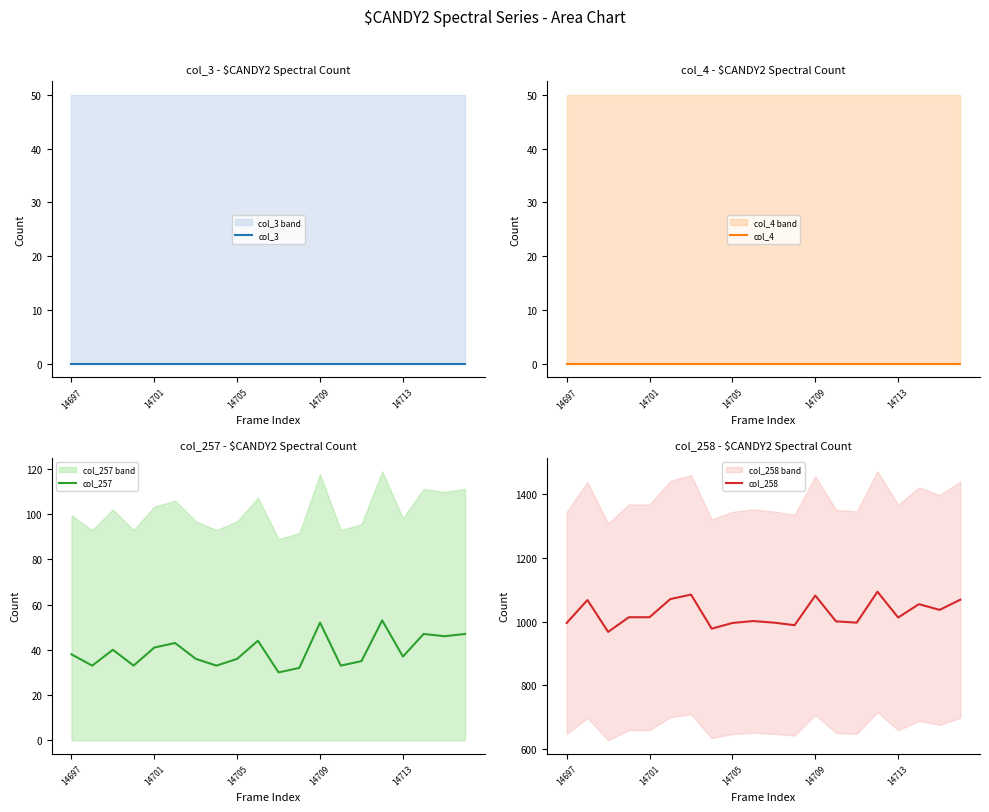

True or false: col_257 has a value of 7 at 14705.

False